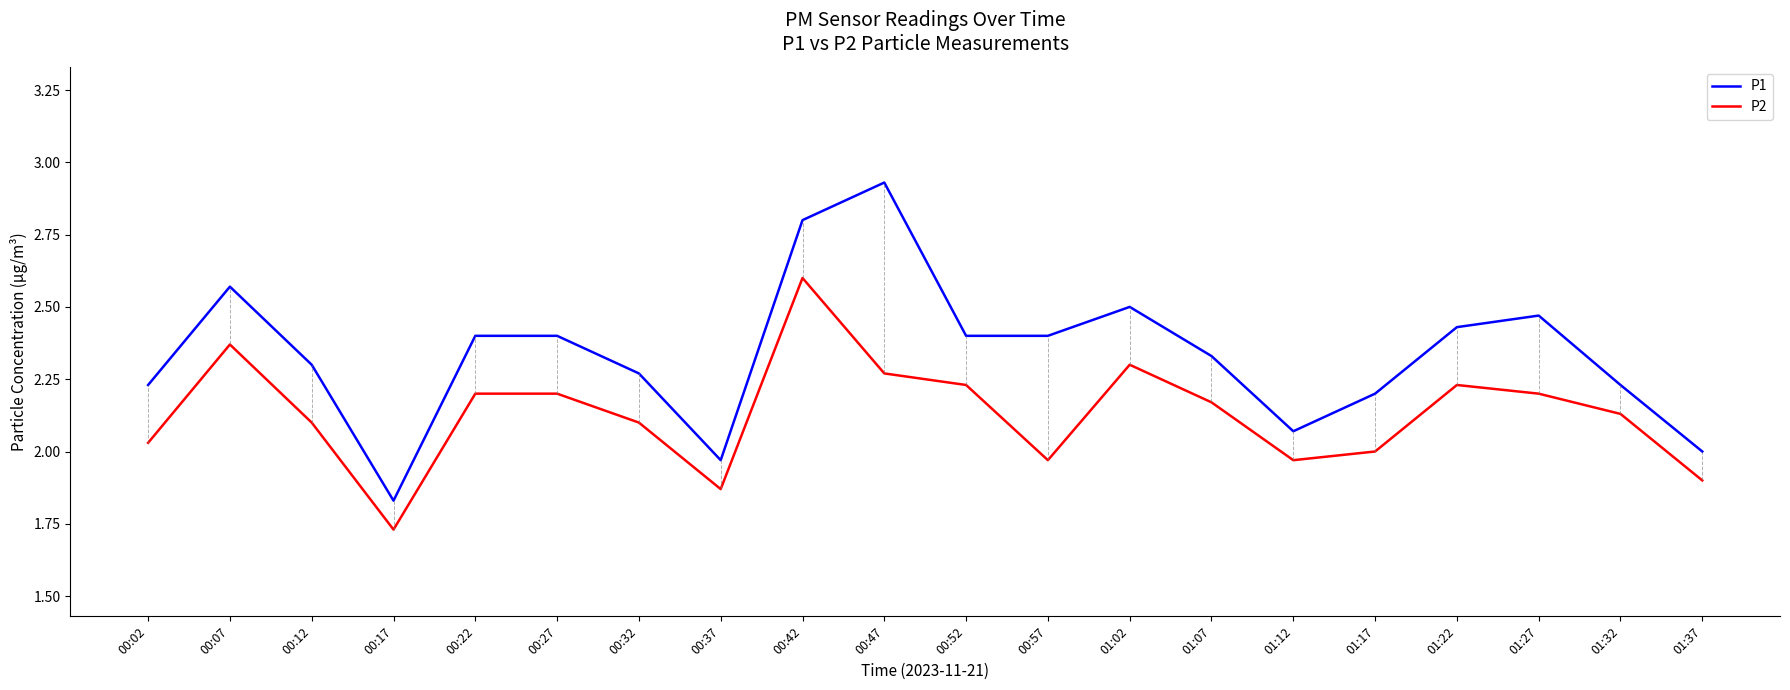

Where is the first local maximum for P2?

00:07